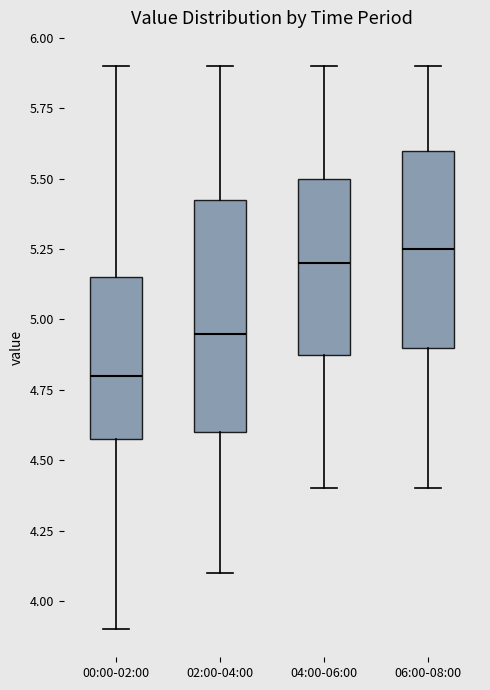

Where is the lower edge of the box for 04:00-06:00 on the y-axis? The values are not printed on the chart, so give them approximately, as read against the axis.

4.90